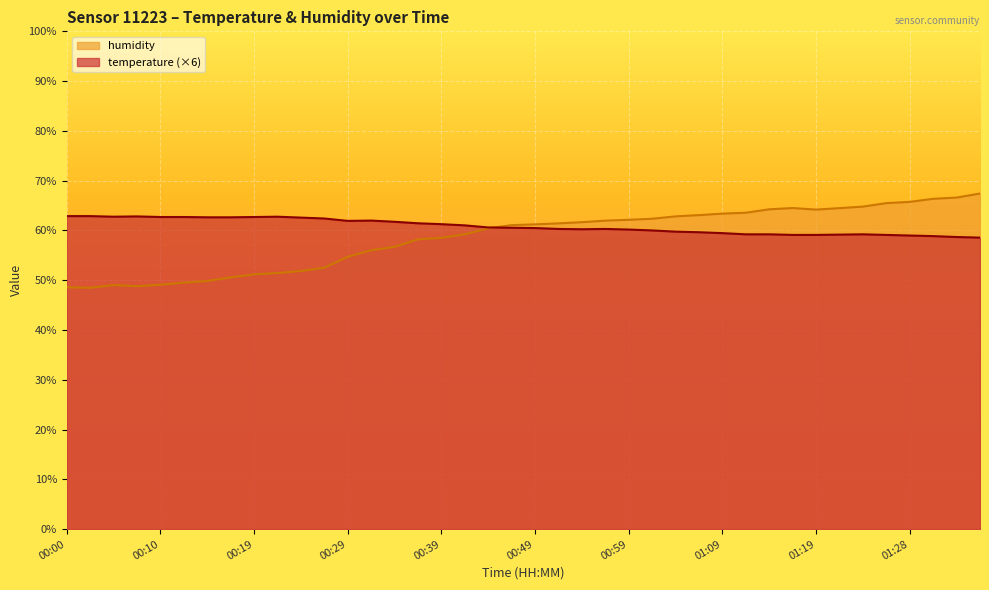

What is the spread (max minus min) of values at 01:16?

5.4